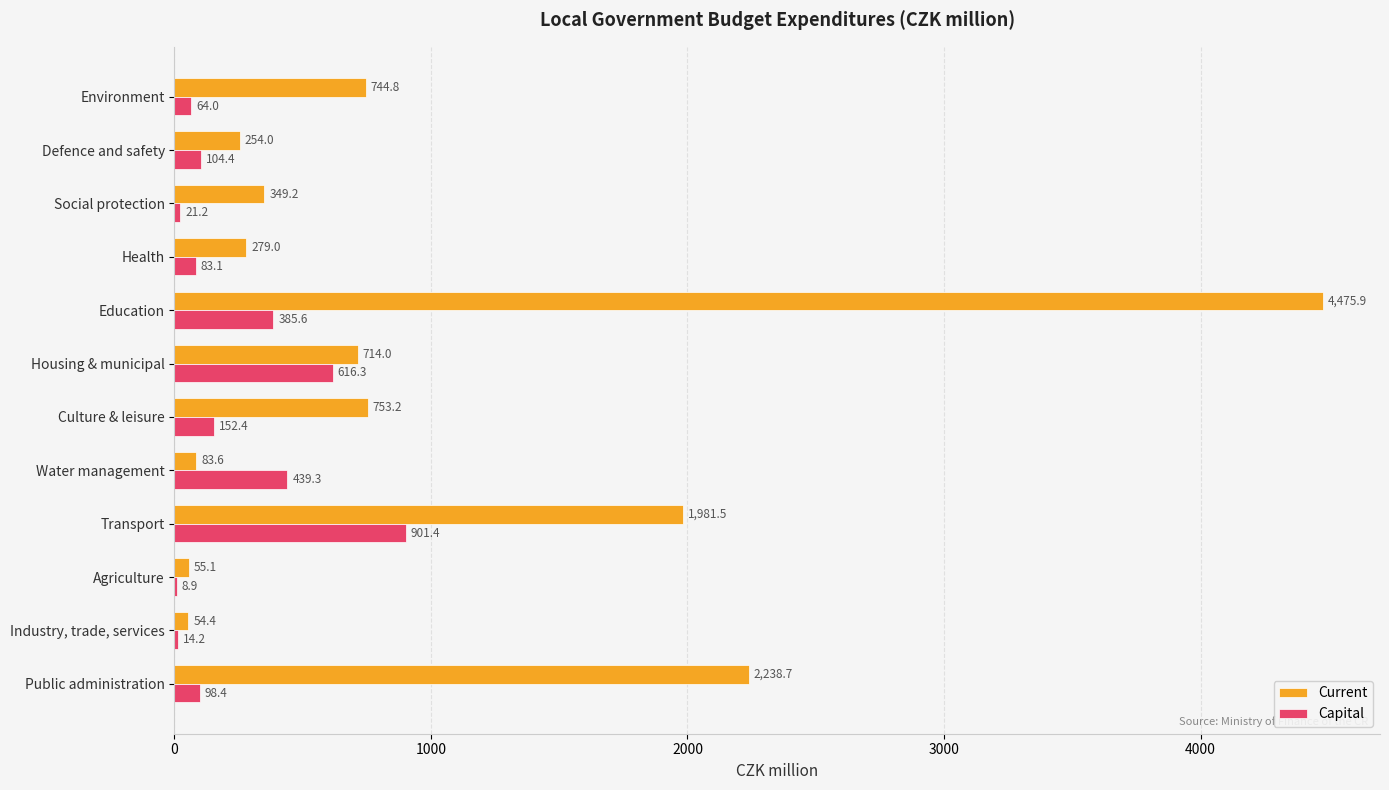

What is the greatest value displayed?

4475.9